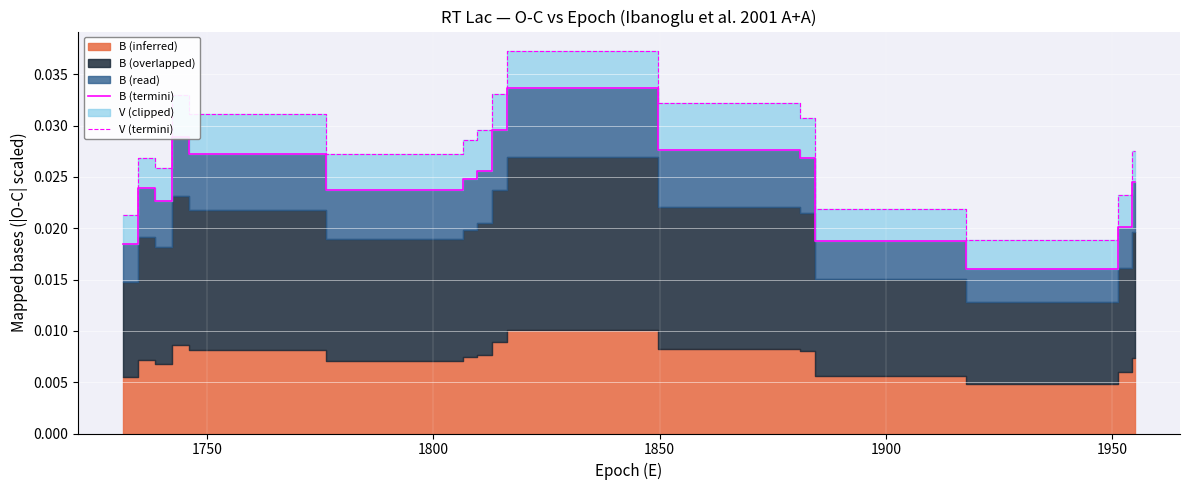

True or false: B (termini) and V (termini) intersect in this chart.

False